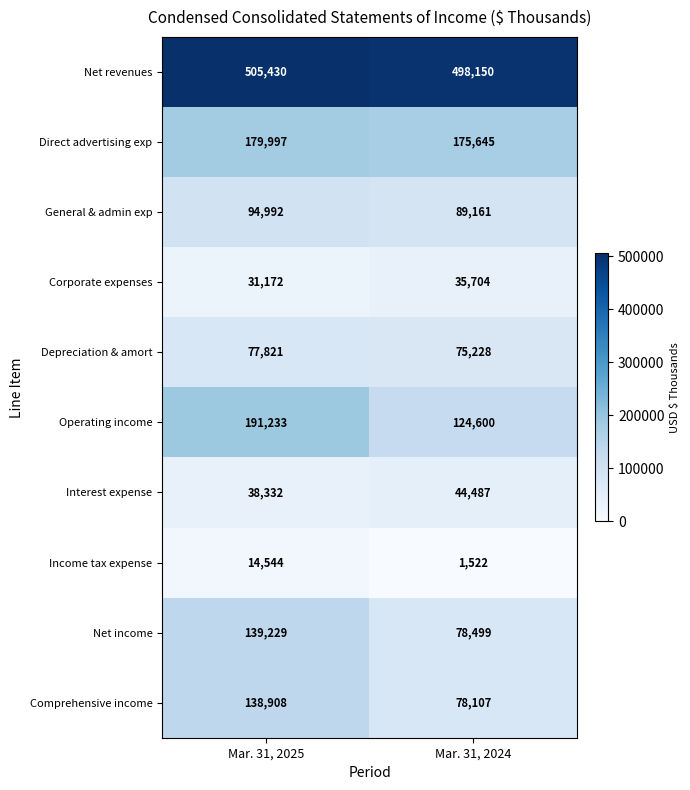

At which category is the sum across all series the highest?

Mar. 31, 2025